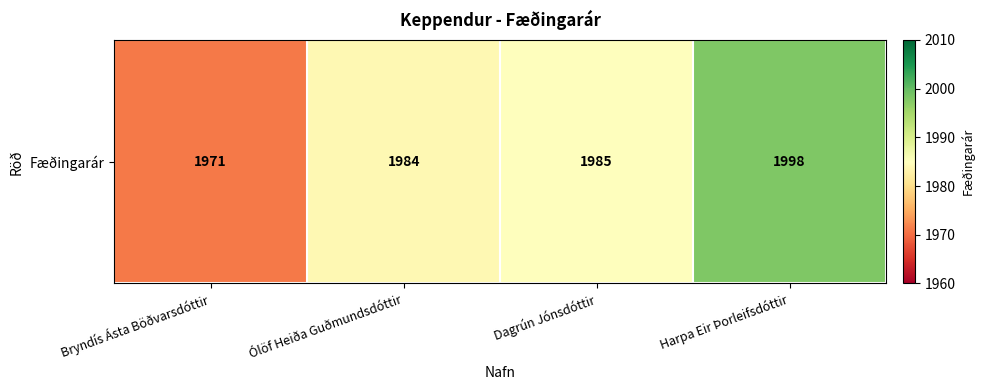

Reading left to right, transcribe all the data shown in this chart.

Bryndís Ásta Böðvarsdóttir=1971	Ólöf Heiða Guðmundsdóttir=1984	Dagrún Jónsdóttir=1985	Harpa Eir Þorleifsdóttir=1998